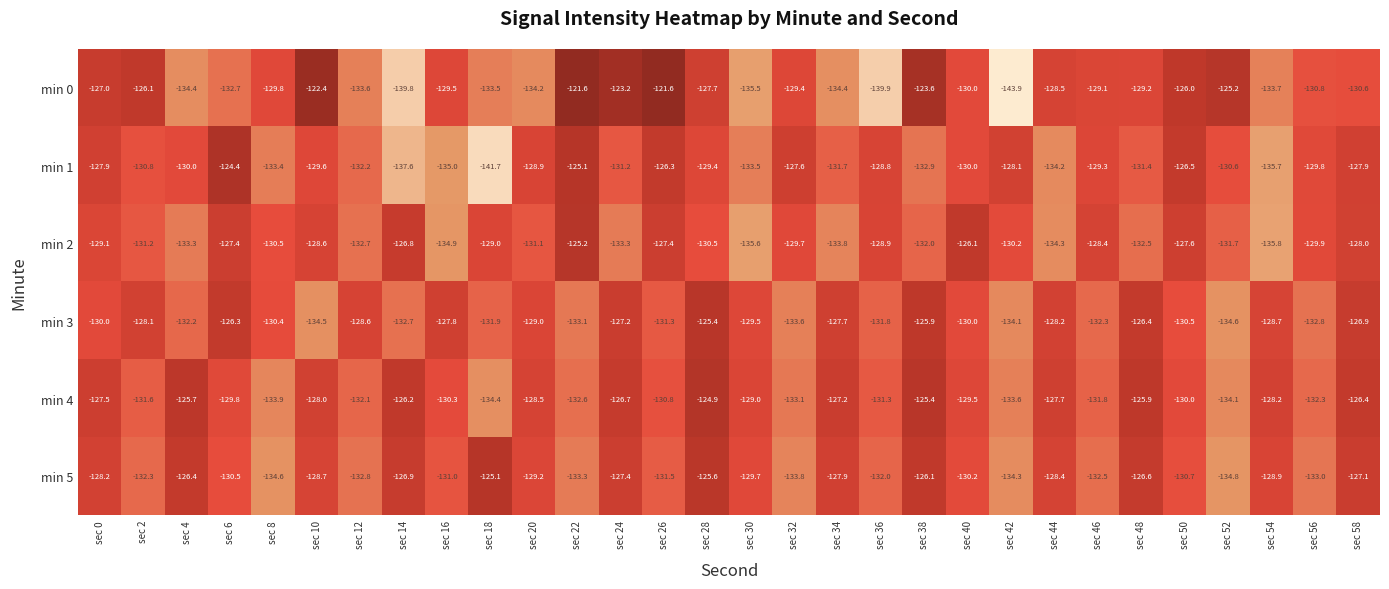

Which series has the largest total across all categories?

min 4